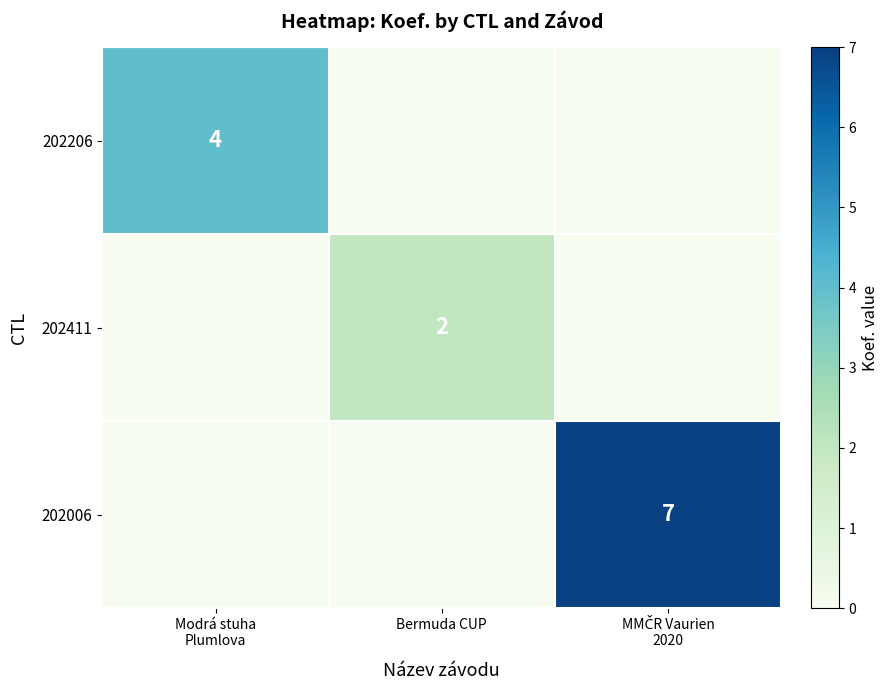

At how many categories does at least one series exceed 0?

3